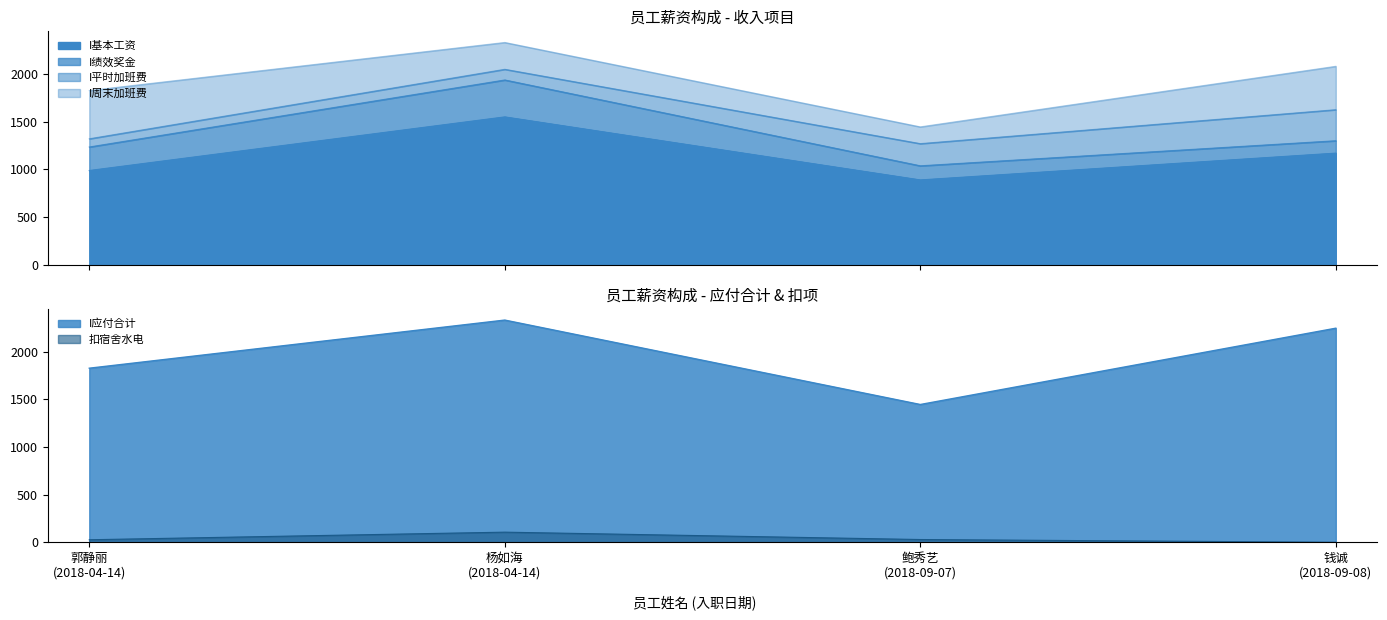

True or false: 扣宿舍水电 and I基本工资 intersect in this chart.

False